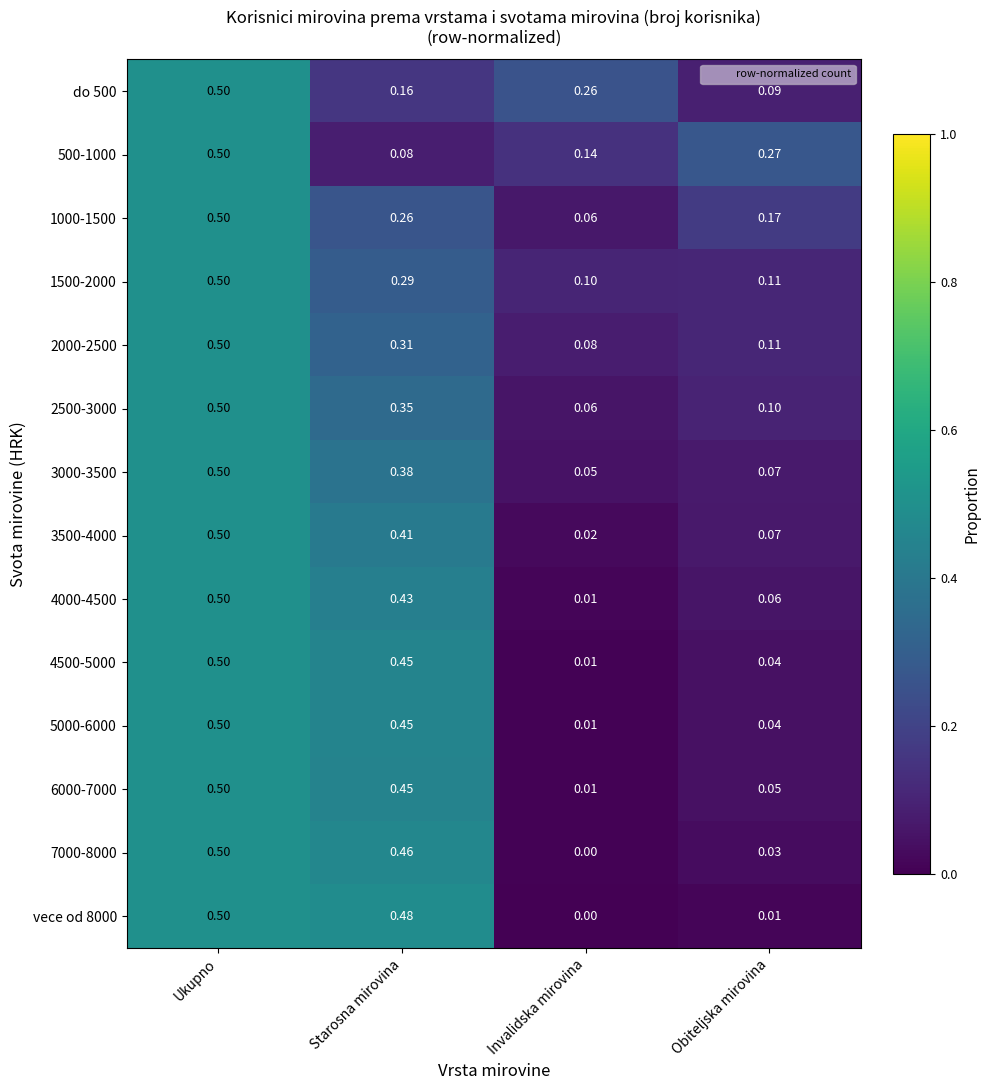

Where is 500-1000 nearest to the value 0?

Starosna mirovina